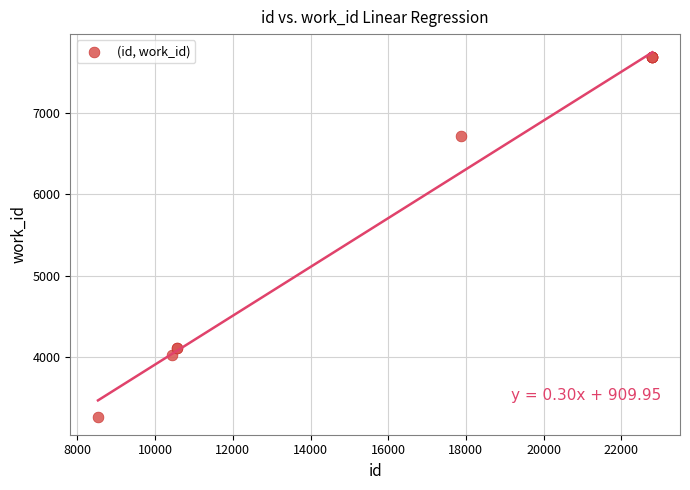

What Y value in the scatter plot is closest to 5475?

6718